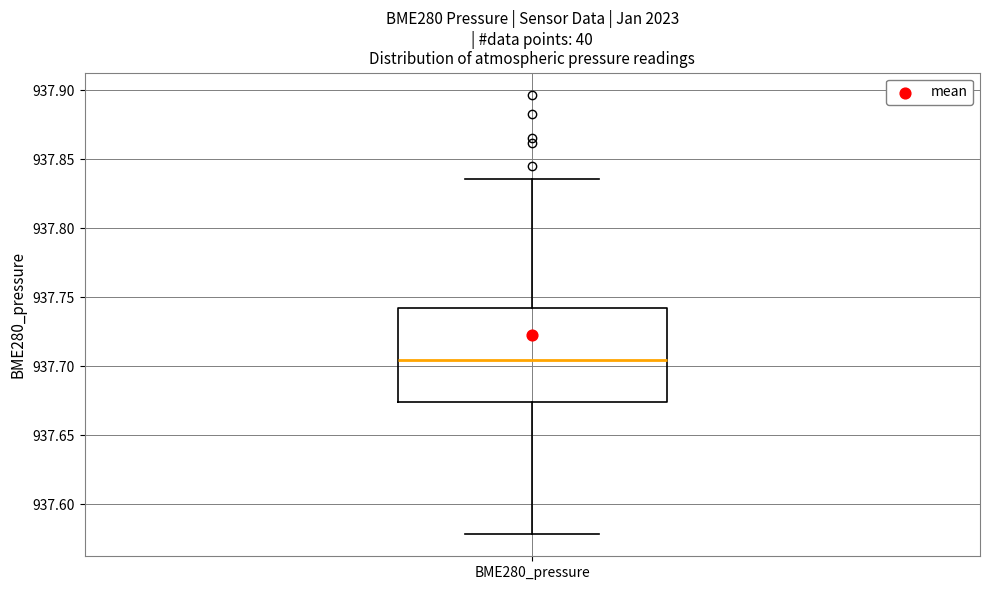

Read this box plot against the y-axis: the position of the median line, the range covered by the box, and the ends of both whiskers. The values are not printed on the chart, so give them approximately, as read against the axis.

median 937.705, box 937.675 to 937.740, whiskers 937.580 to 937.835